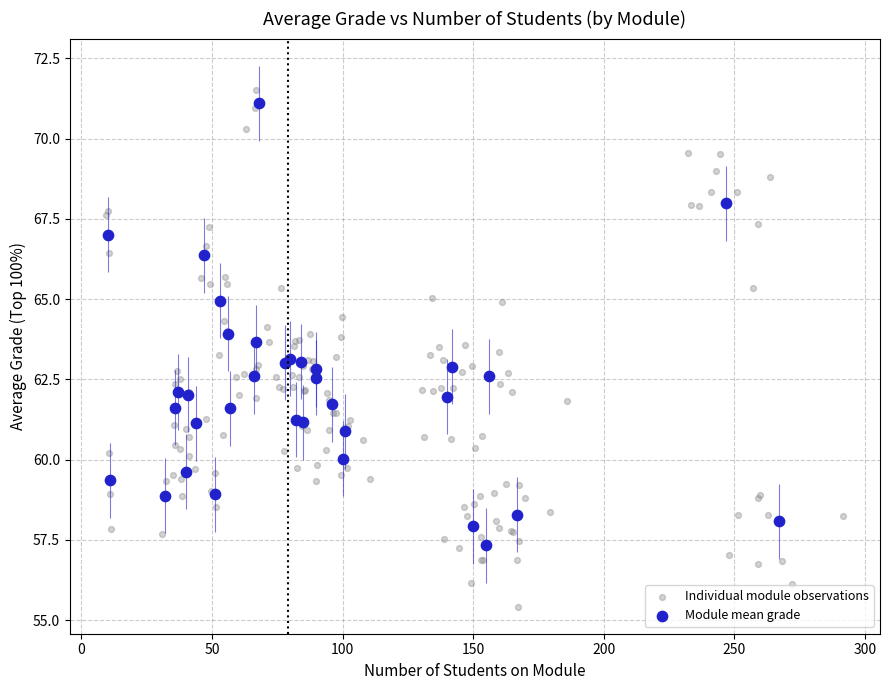

Which series has the widest spread of Y values?

Individual module observations